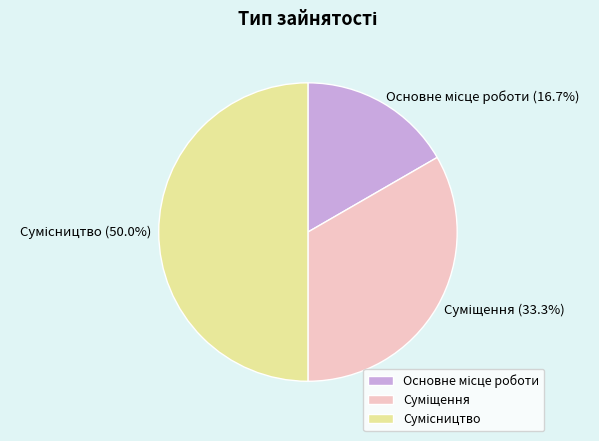

Is it true that Основне місце роботи is 17% of the pie?

True